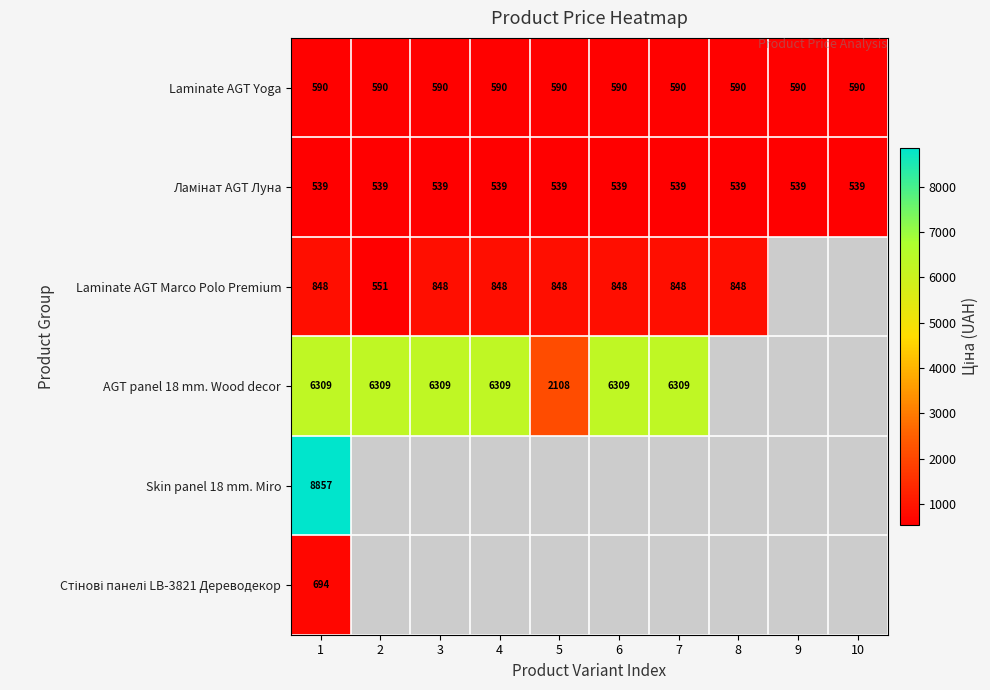

What is the minimum value shown in the chart?

539.0